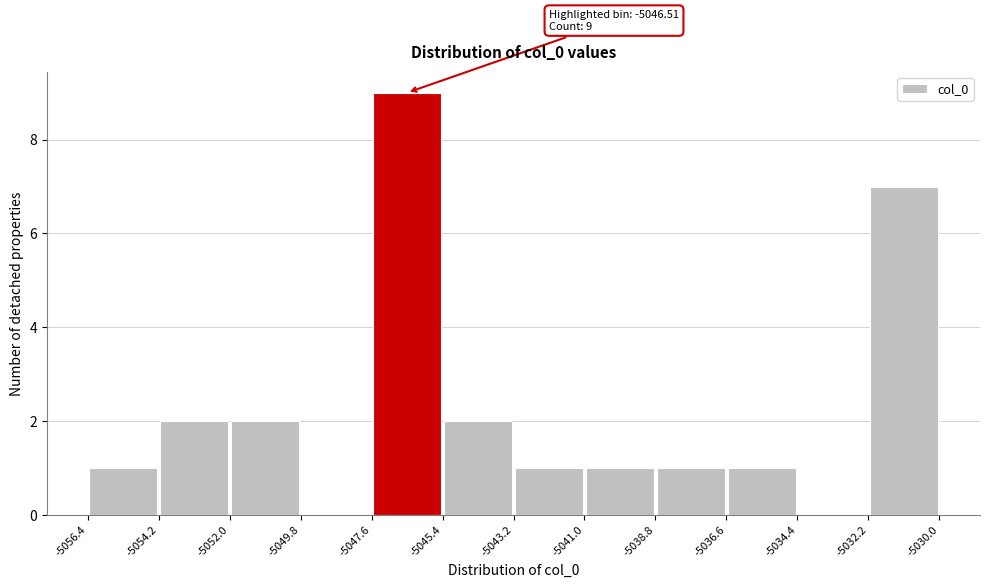

Which range on the x-axis has the tallest bar?

-5047.6 to -5045.4